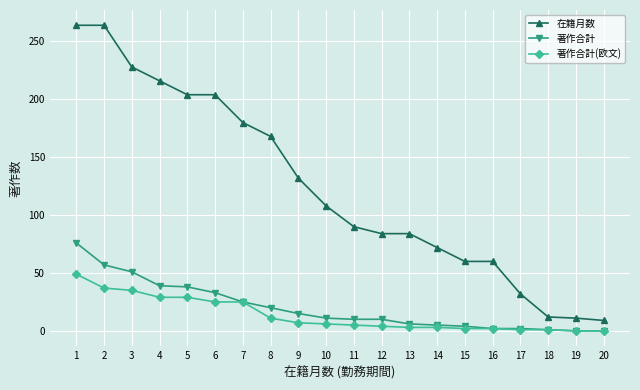

What is the total value across all series at 16?

64